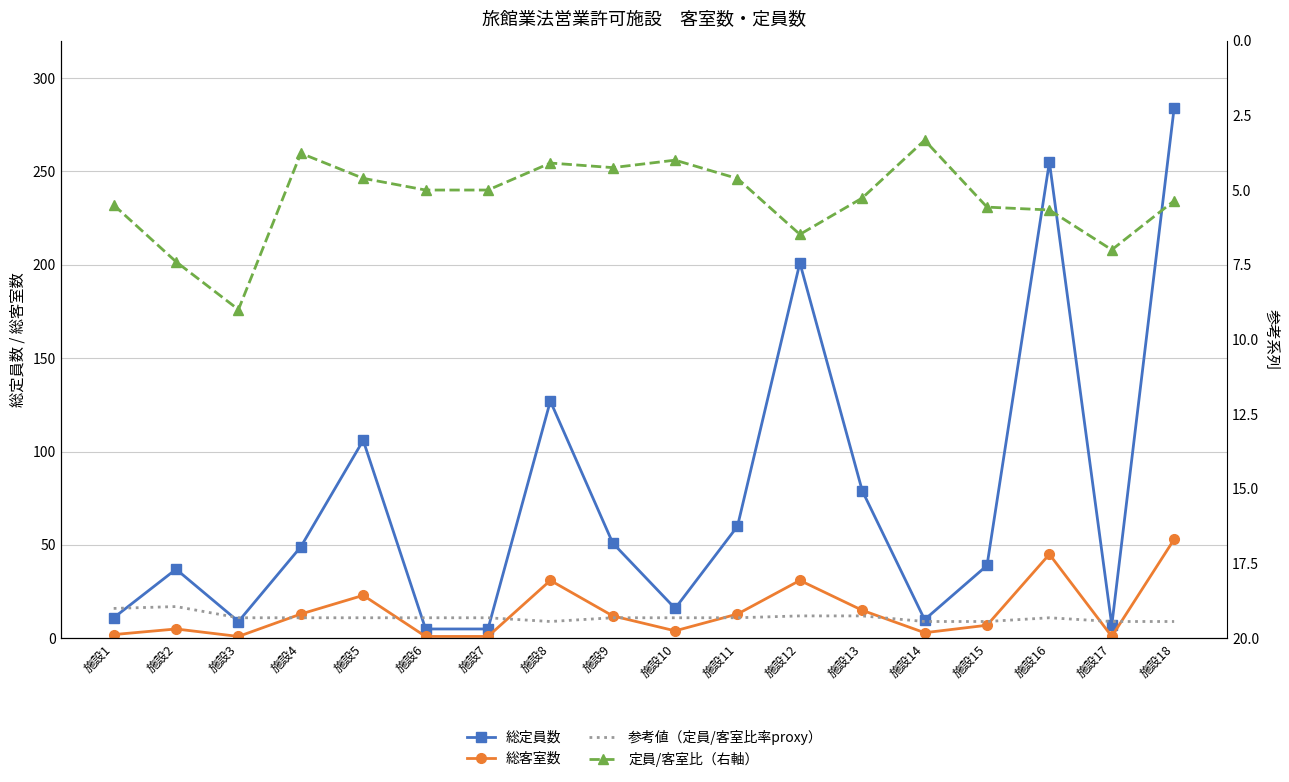

Where does the 定員/客室比（右軸） series first go above 5?

施設1